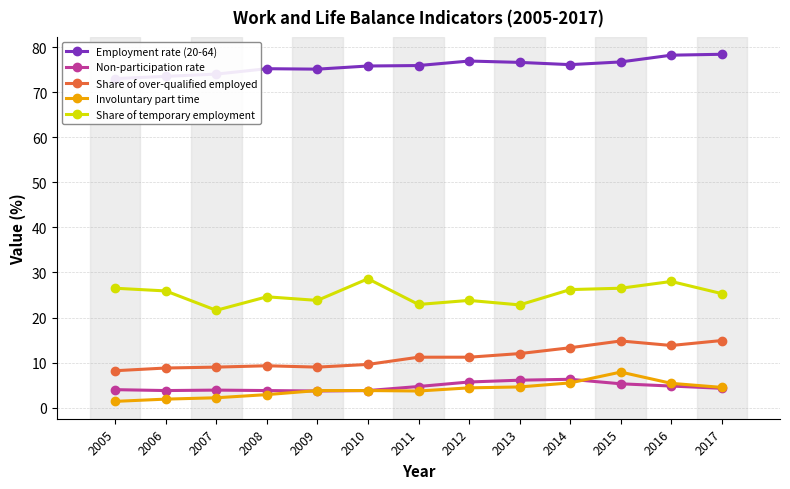

How many categories are shown in the chart?

13